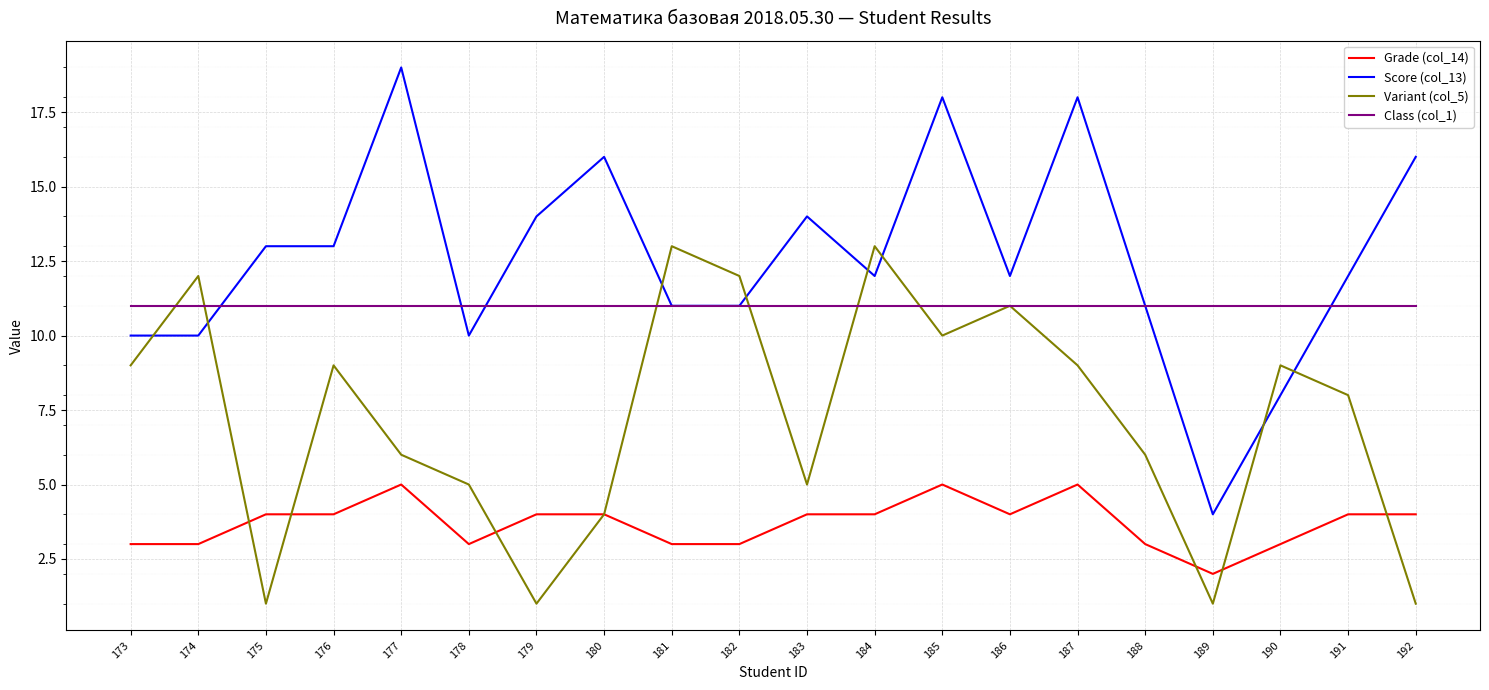

Which series has the largest range (max minus min)?

Score (col_13)